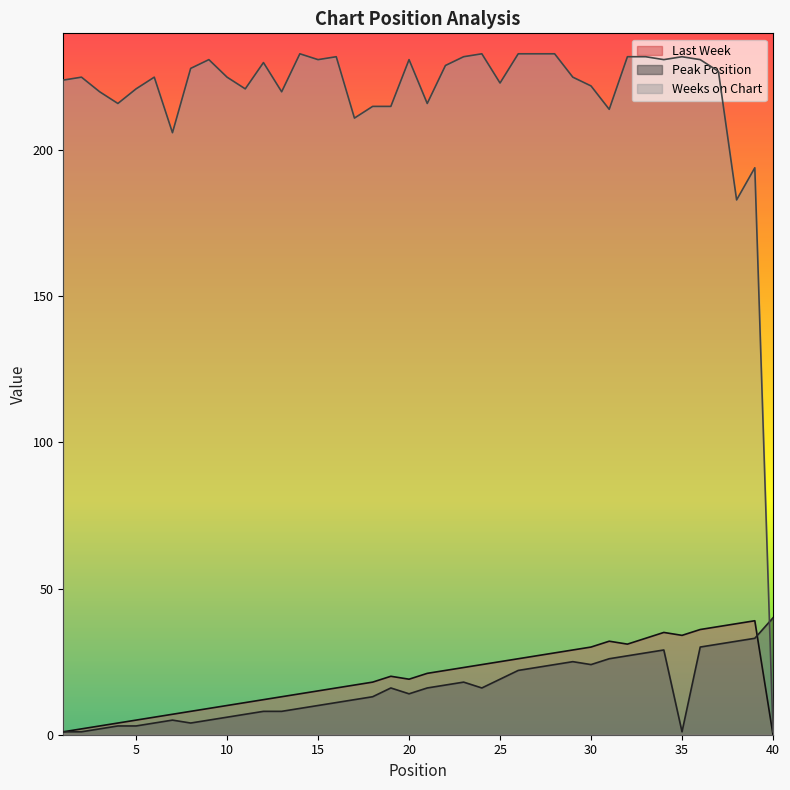

What is the highest value of the Last Week series?

39